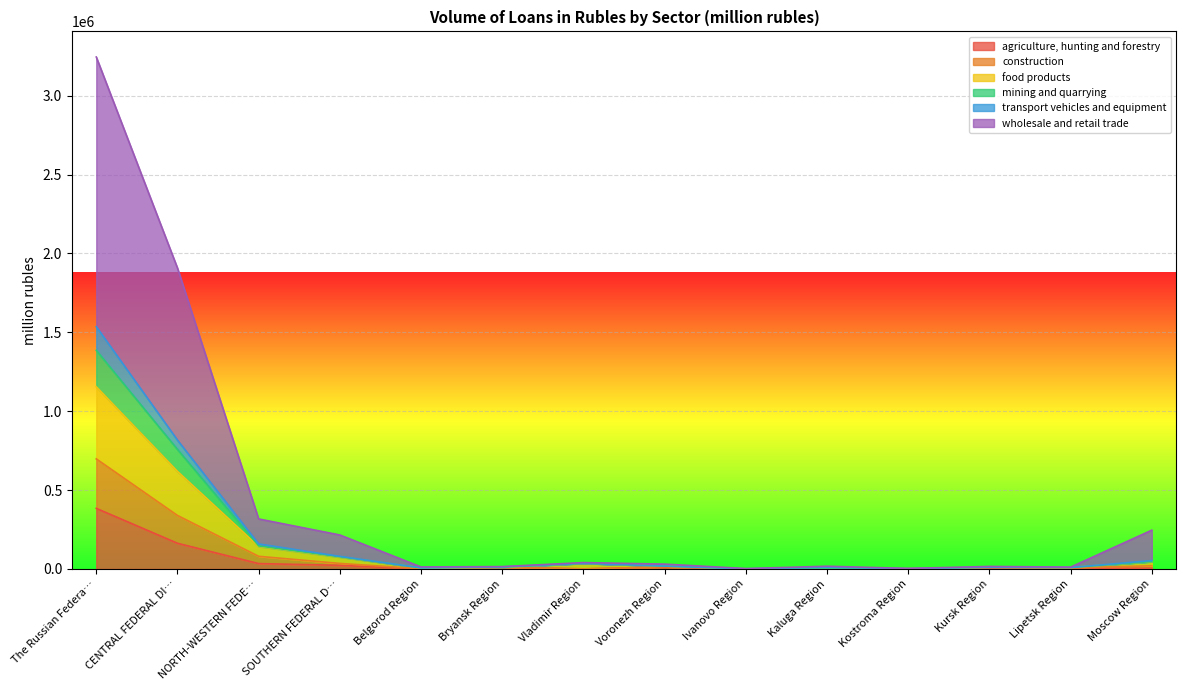

What is the maximum value for agriculture, hunting and forestry?

384223